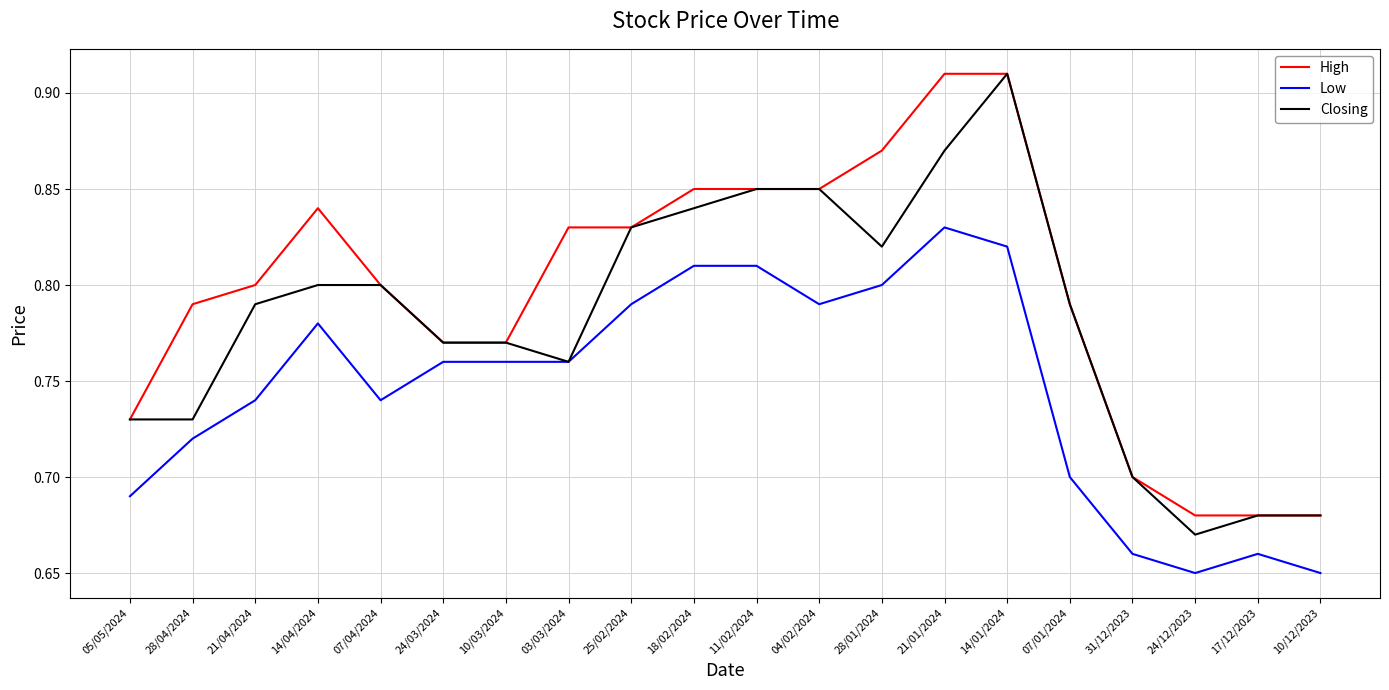

True or false: Low and High intersect in this chart.

False